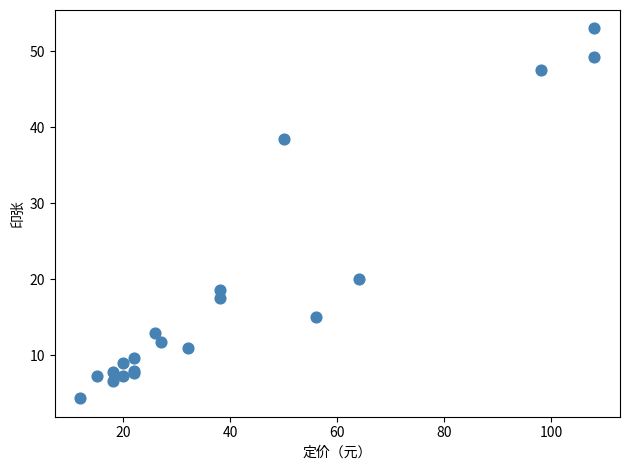

What Y value in the scatter plot is closest to 28?

20.0